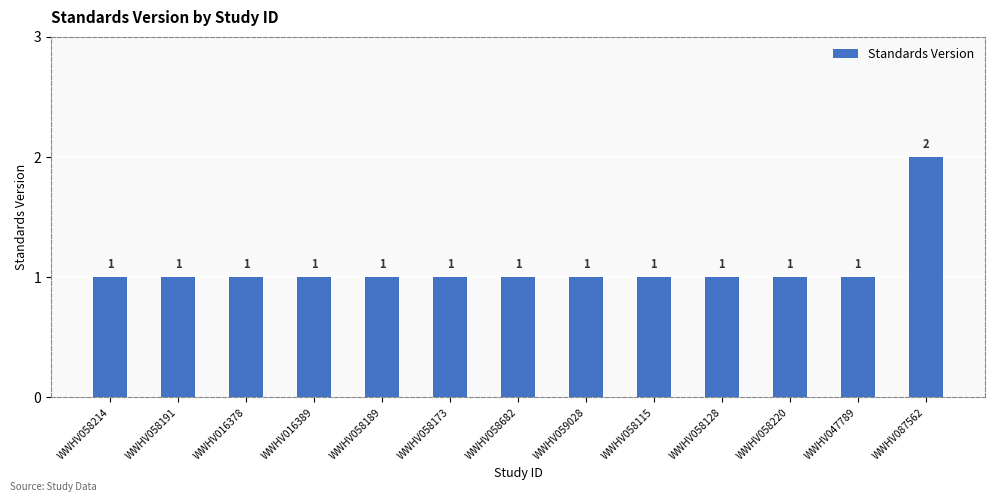

Reading right to left, what are all the values shown in this chart?

2	1	1	1	1	1	1	1	1	1	1	1	1